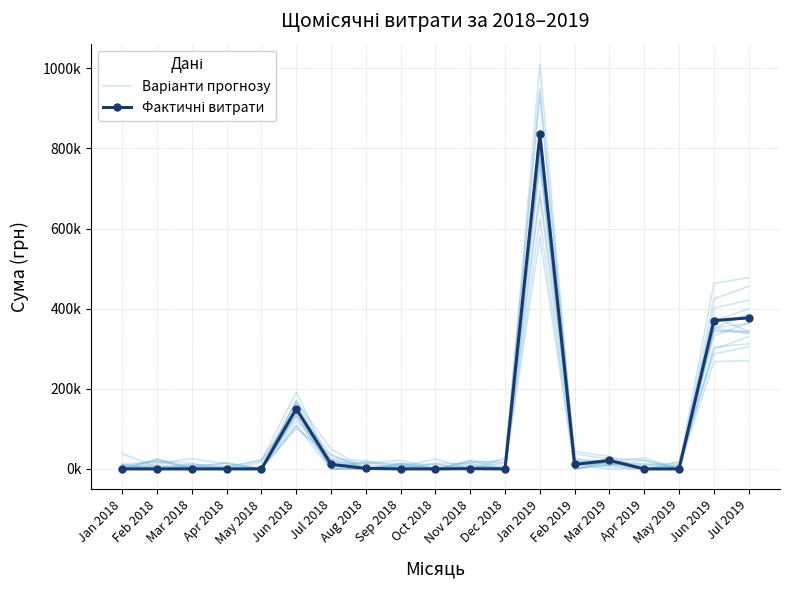

In Варіанти прогнозу, how many points are lower than both neighbors (excluding endpoints)?

4